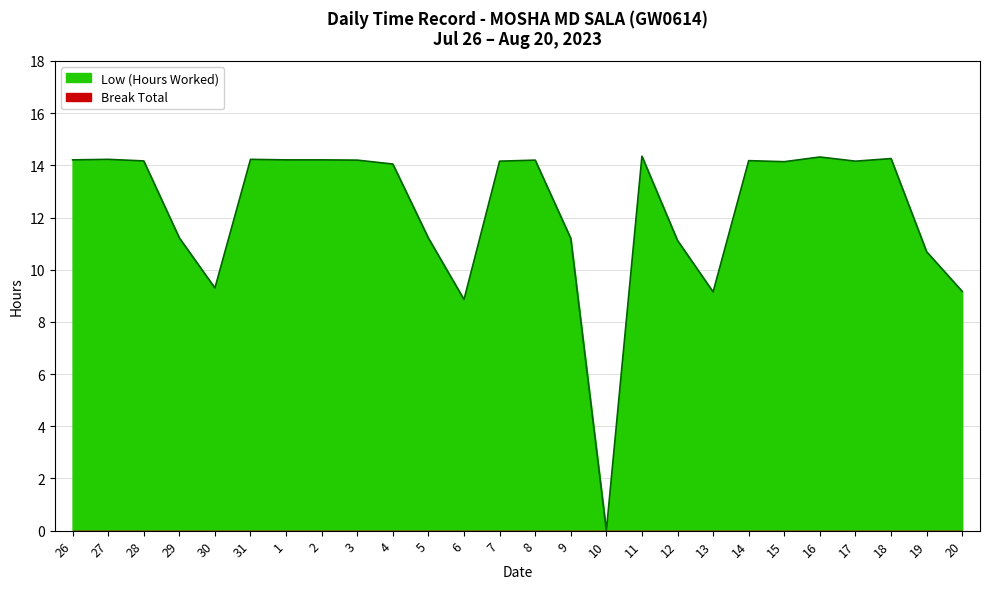

List the labels in order of value, largest first.

11, 16, 18, 27, 31, 26, 1, 2, 3, 8, 14, 28, 7, 17, 15, 4, 29, 5, 9, 12, 19, 30, 20, 13, 6, 10